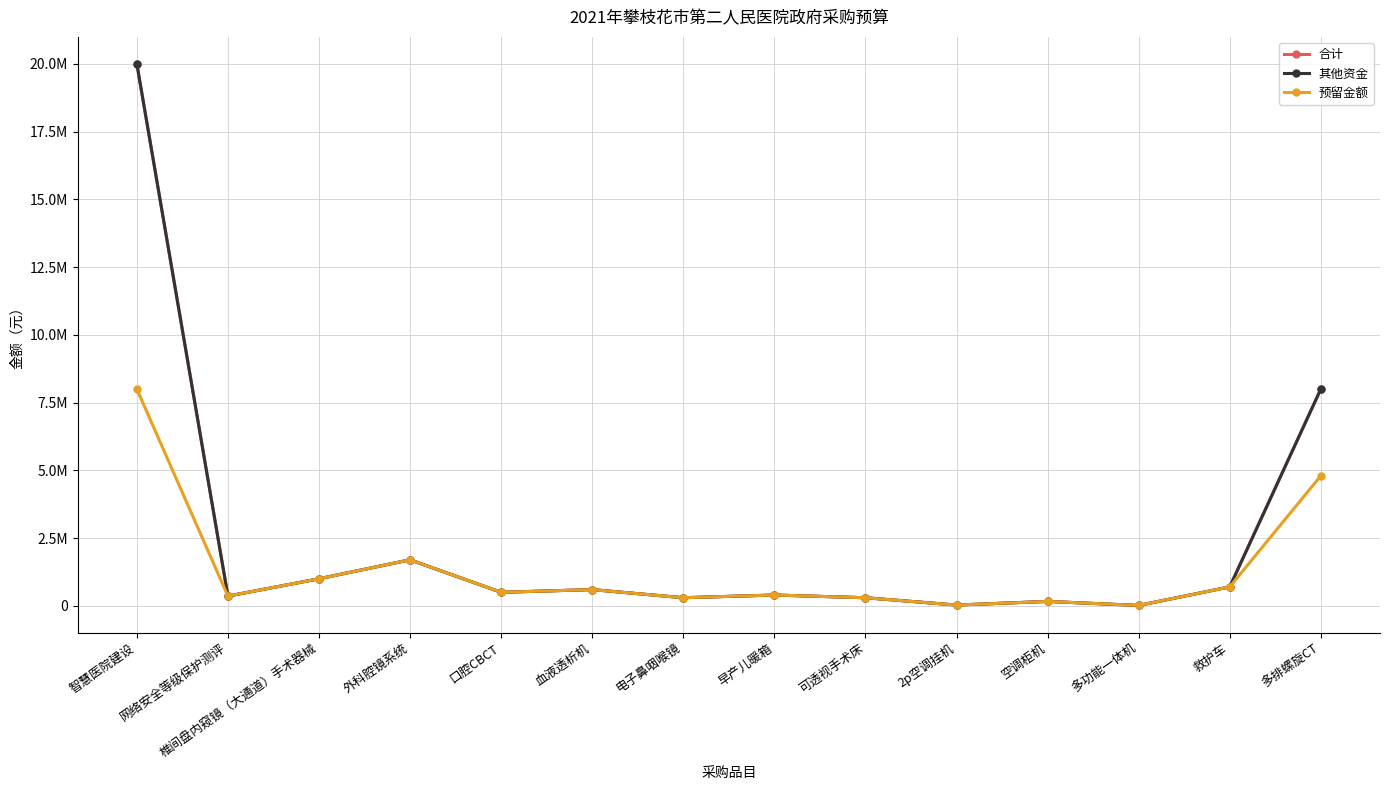

At which category does the chart reach its peak across all series?

智慧医院建设